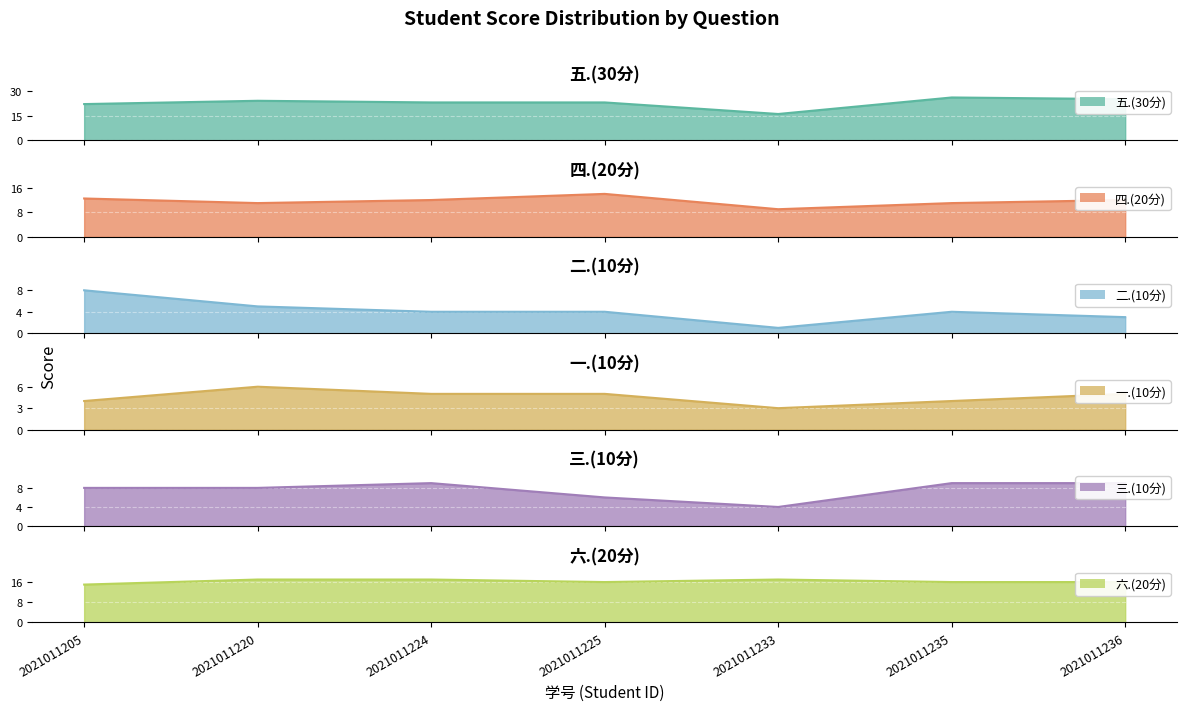

Reading right to left, what are all the values shown in this chart?

五.(30分): 25.0	26.0	16.0	23.0	23.0	24.0	22.0
四.(20分): 12.0	11.0	9.0	14.0	12.0	11.0	12.5
二.(10分): 3.0	4.0	1.0	4.0	4.0	5.0	8.0
一.(10分): 5.0	4.0	3.0	5.0	5.0	6.0	4.0
三.(10分): 9.0	9.0	4.0	6.0	9.0	8.0	8.0
六.(20分): 16.0	16.0	17.0	16.0	17.0	17.0	15.0